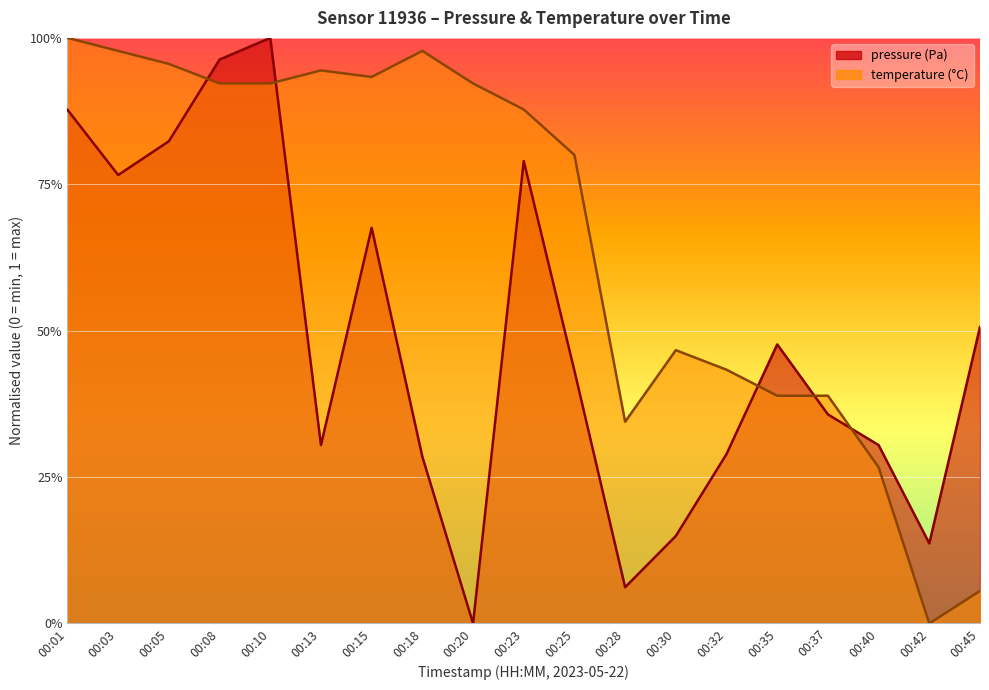

True or false: temperature has more than 2 interior local peaks.

True